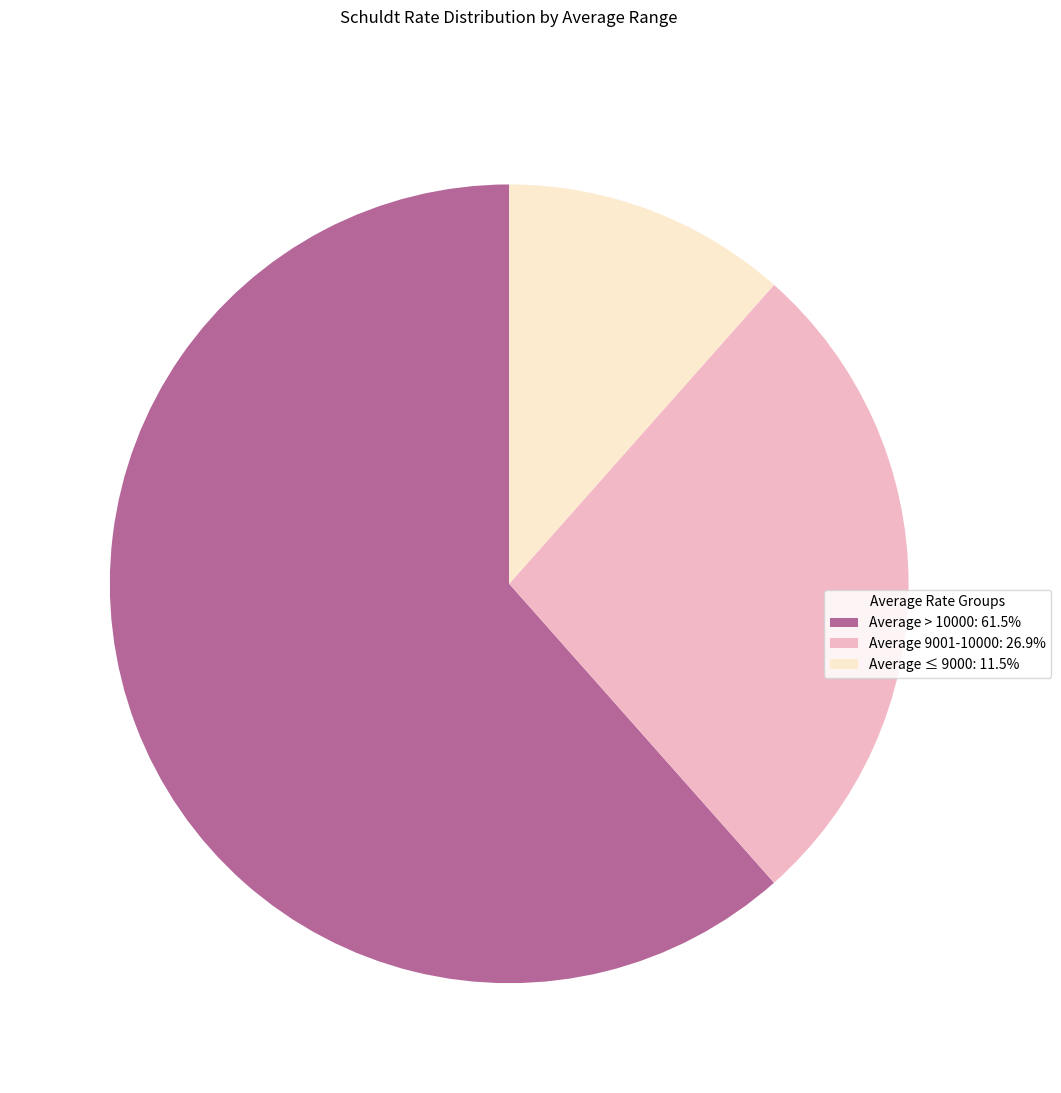

How many slices are in this pie chart?

3